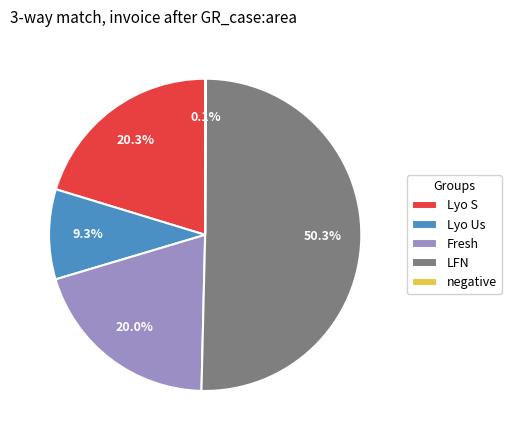

Which has a higher value, LFN or Lyo Us?

LFN